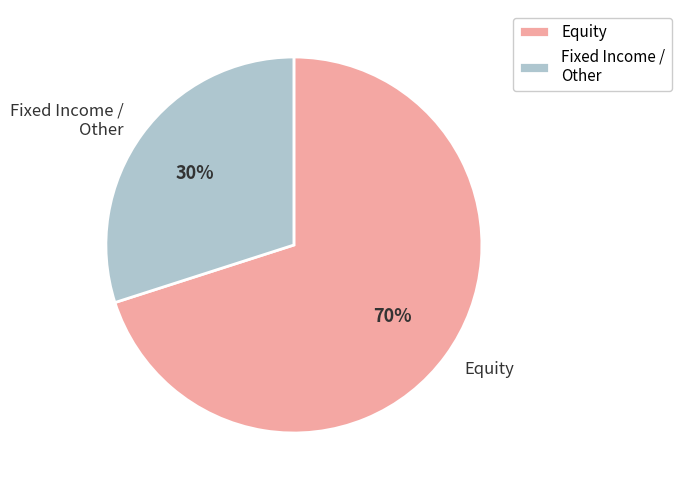

How many segments does this pie chart have?

2